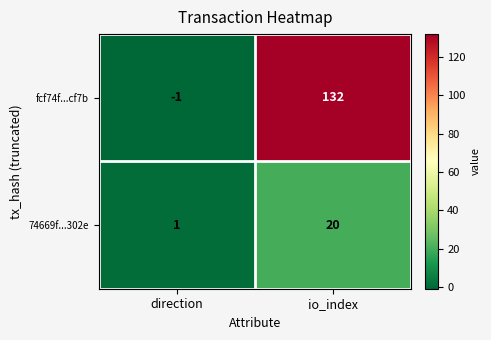

How many series are shown in this chart?

2